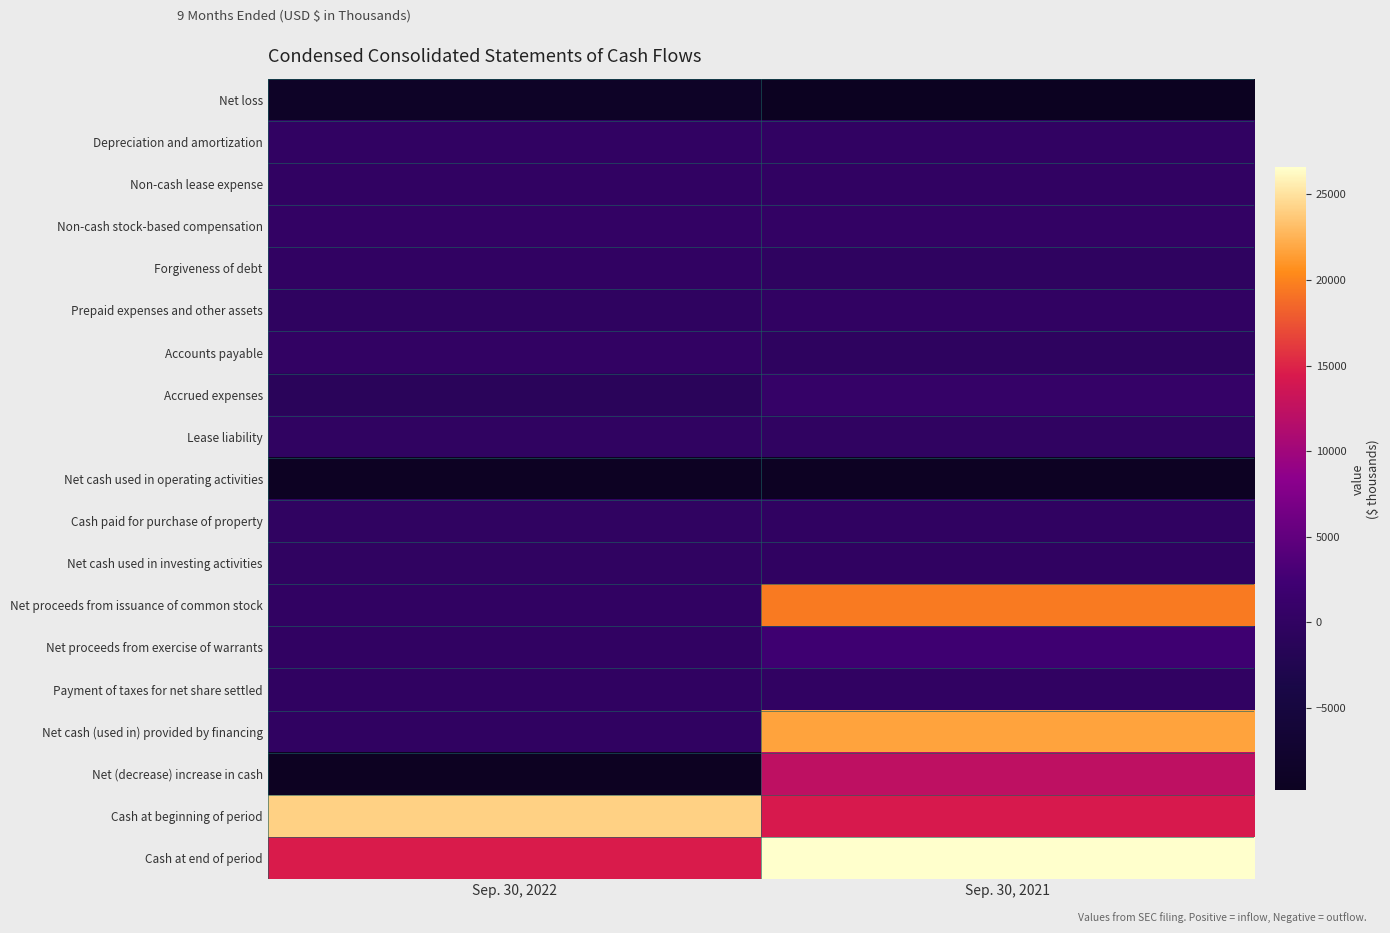

What is the minimum value shown in the chart?

-9836